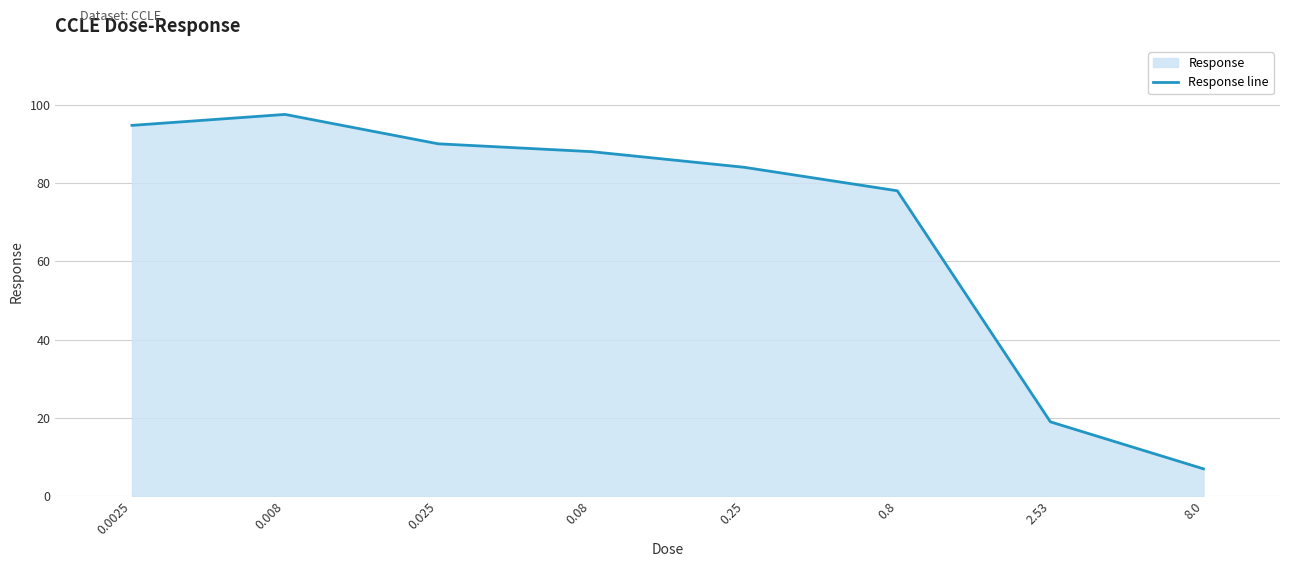

True or false: the data shows 78.0 at 0.8.

True